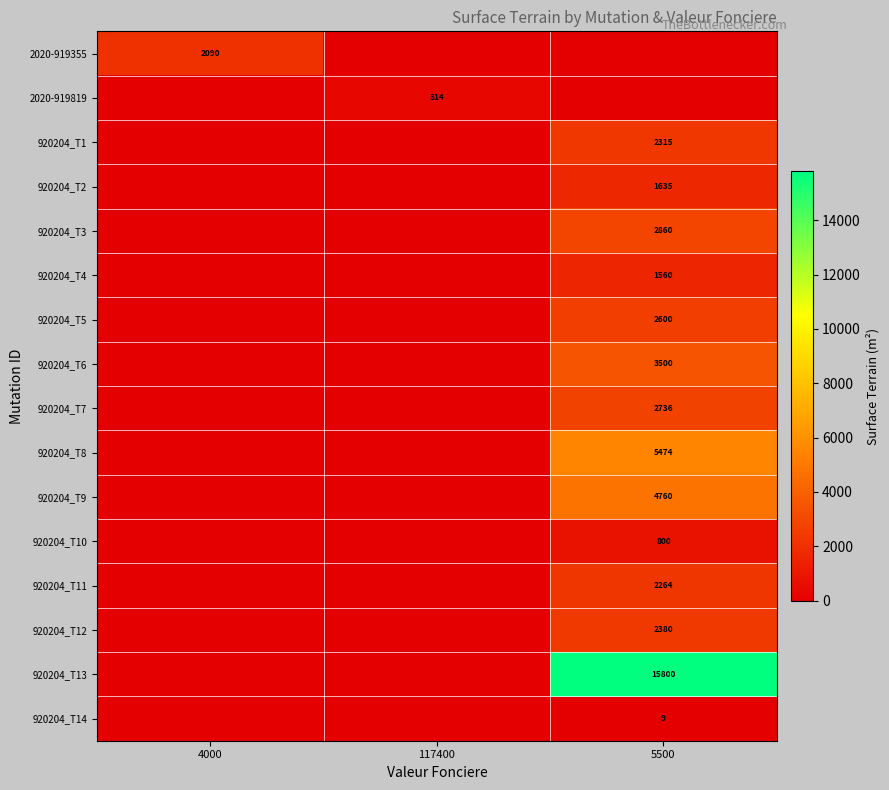

Is it true that 920204_T12 equals 4225 at 5500?

False